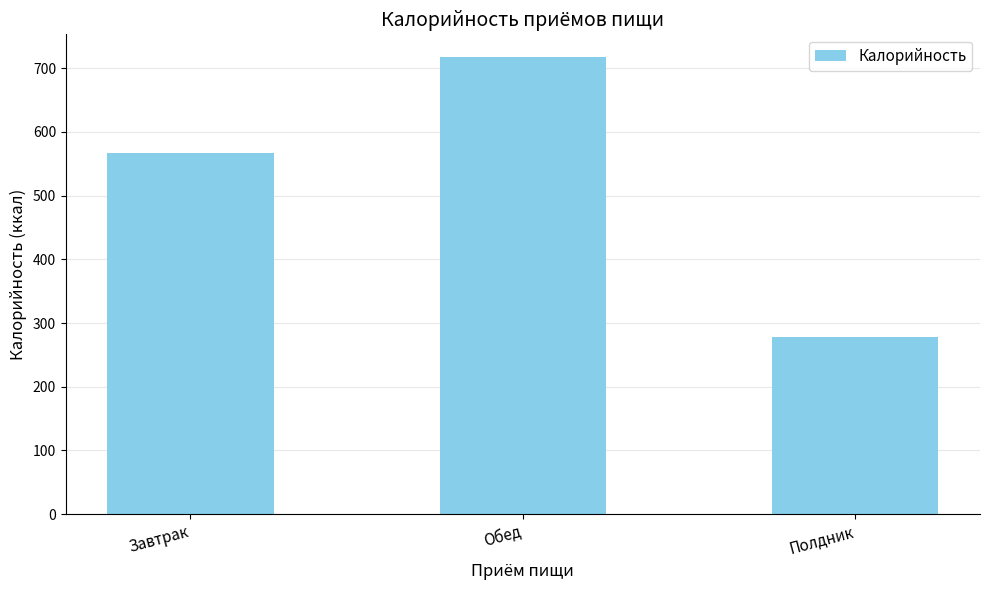

What is the sum of the values at Обед and Завтрак?

1284.7